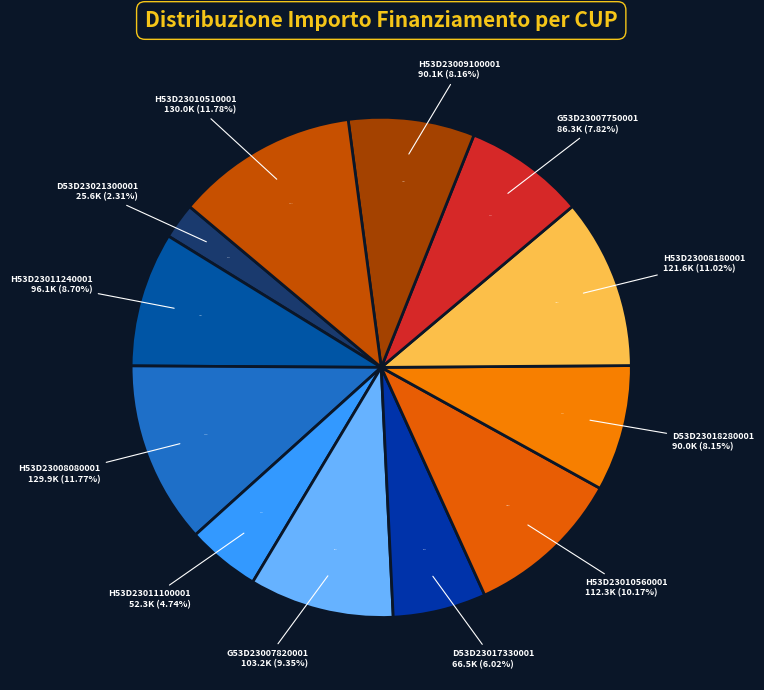

What percentage is the AMBITO 3.4 - CUP H53D23008180001 slice, to the nearest percent?

11%